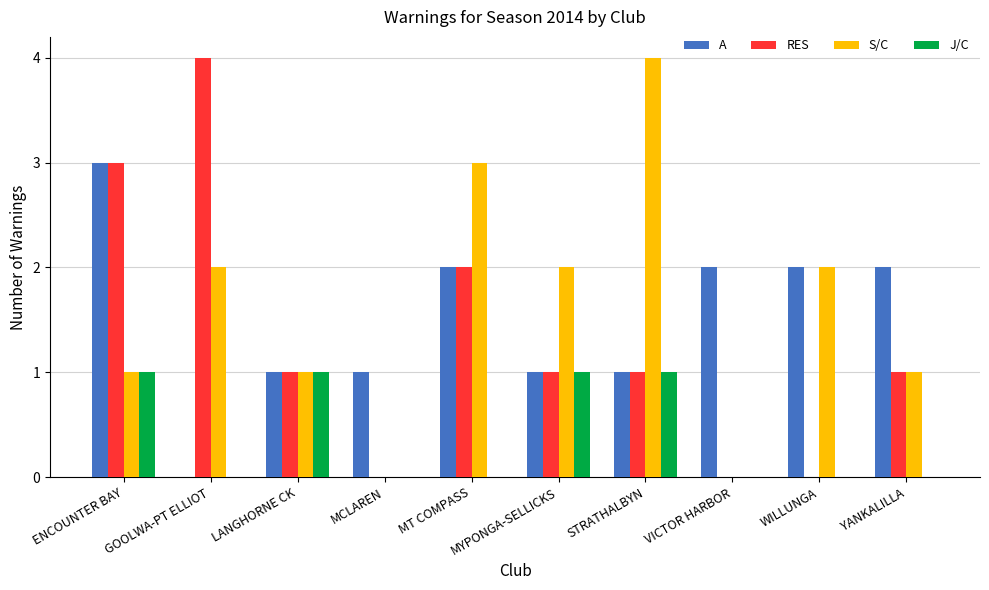

Reading right to left, list all the values displayed in this chart.

A: 2	2	2	1	1	2	1	1	0	3
RES: 1	0	0	1	1	2	0	1	4	3
S/C: 1	2	0	4	2	3	0	1	2	1
J/C: 0	0	0	1	1	0	0	1	0	1